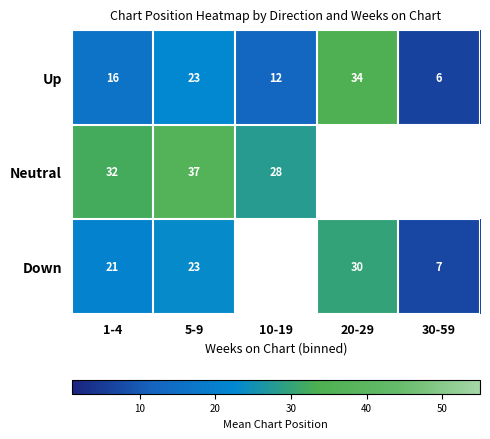

Is the value of Down at 30-59 greater than the value of Up at 1-4?

No